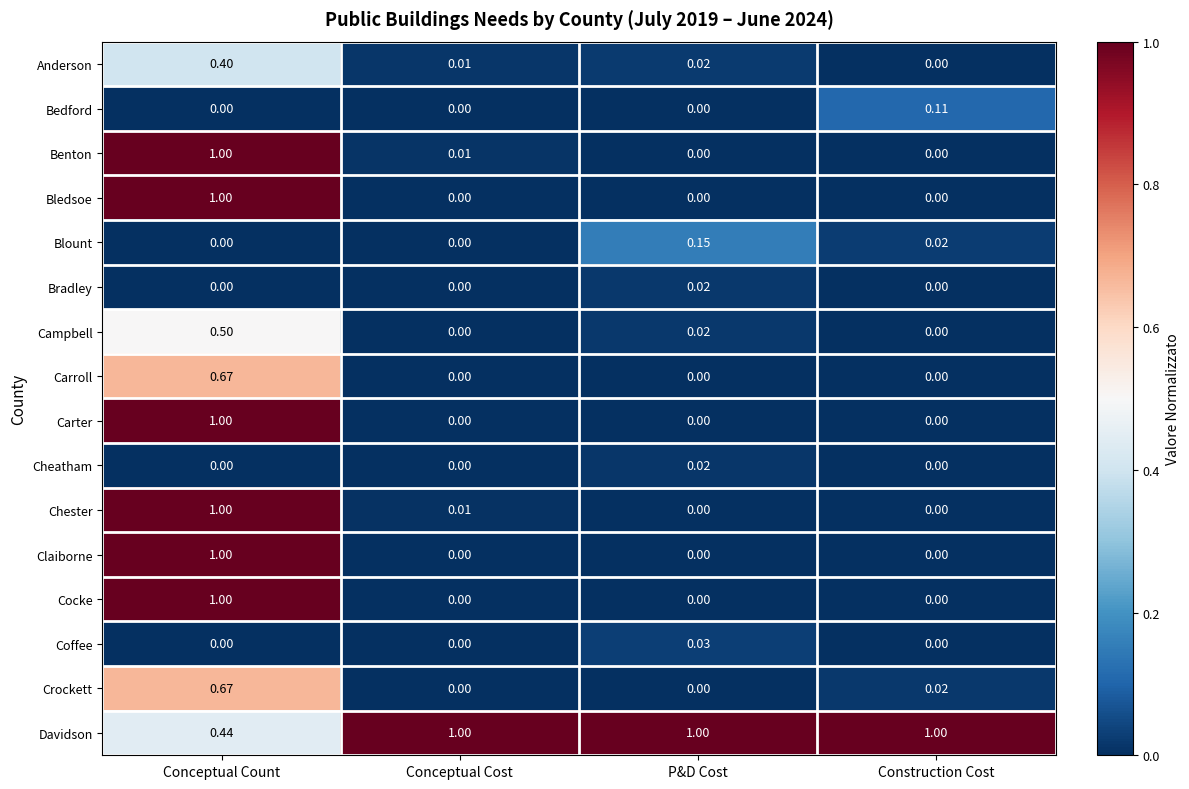

Which category has the highest value in the Cocke series?

Conceptual Count